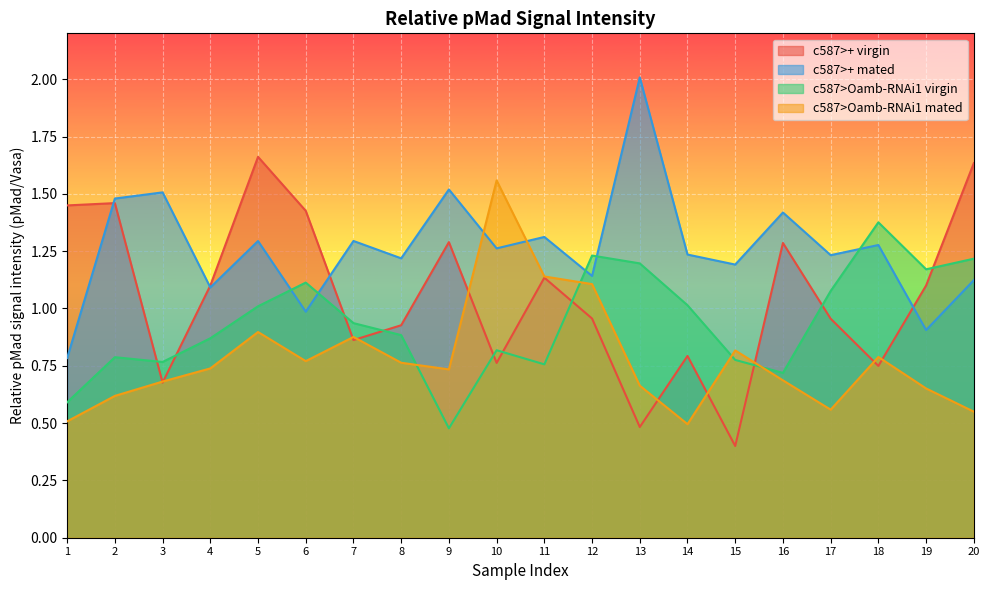

Rank the series by their average value, from highest to lowest.

c587>+ mated, c587>+ virgin, c587>Oamb-RNAi1 virgin, c587>Oamb-RNAi1 mated